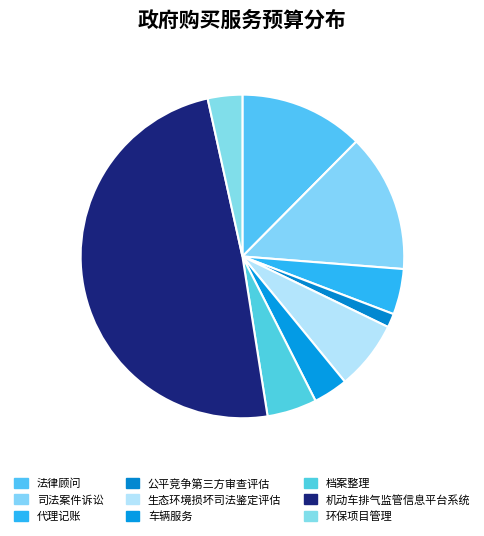

To the nearest percent, what is the combined percentage of 公平竞争第三方审查评估 and 生态环境损坏司法鉴定评估?

8%